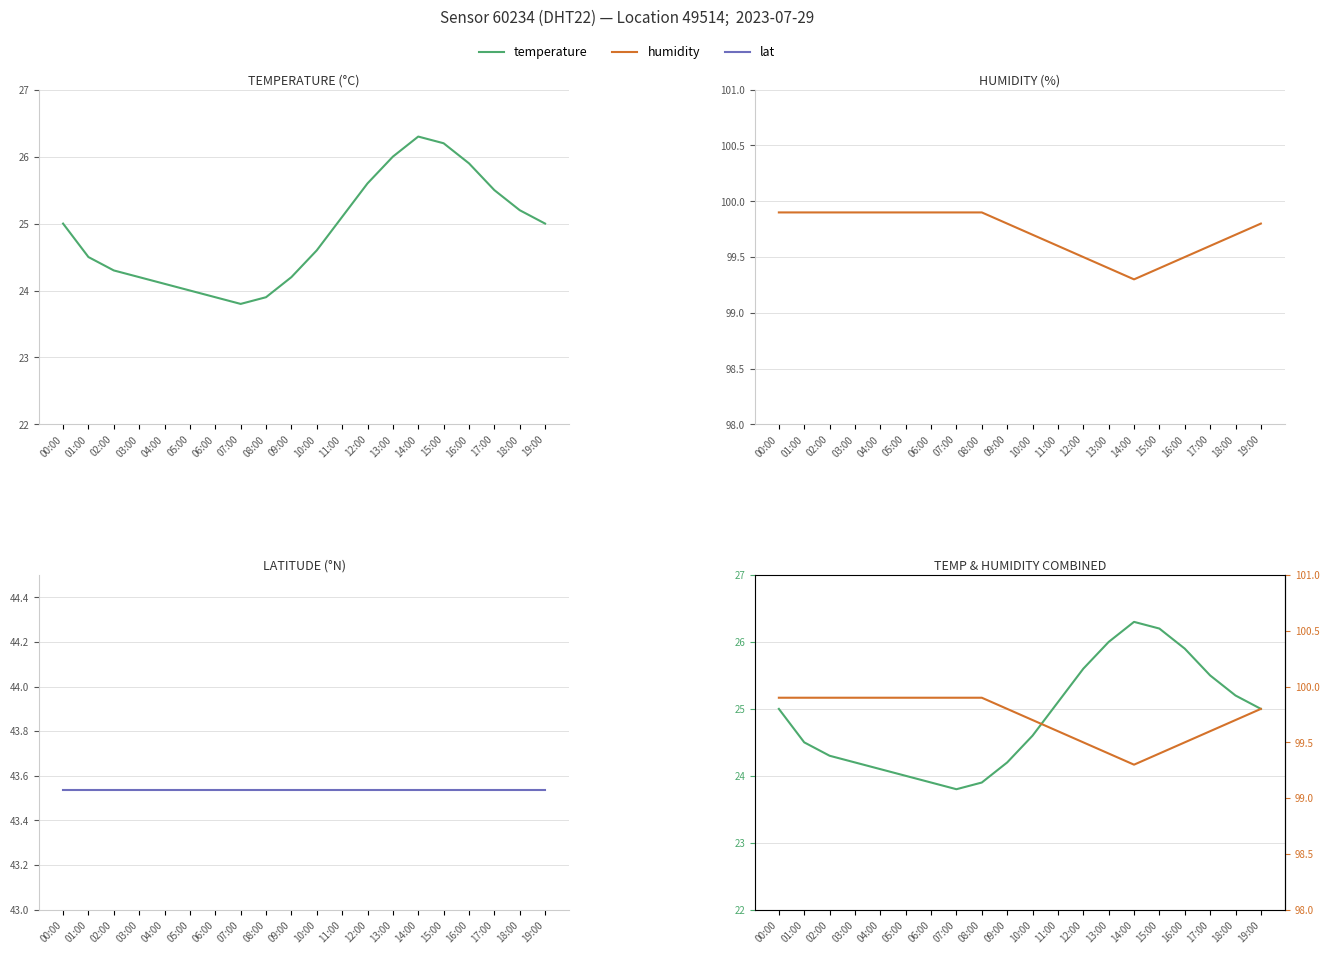

What is the highest value of the humidity series?

99.9